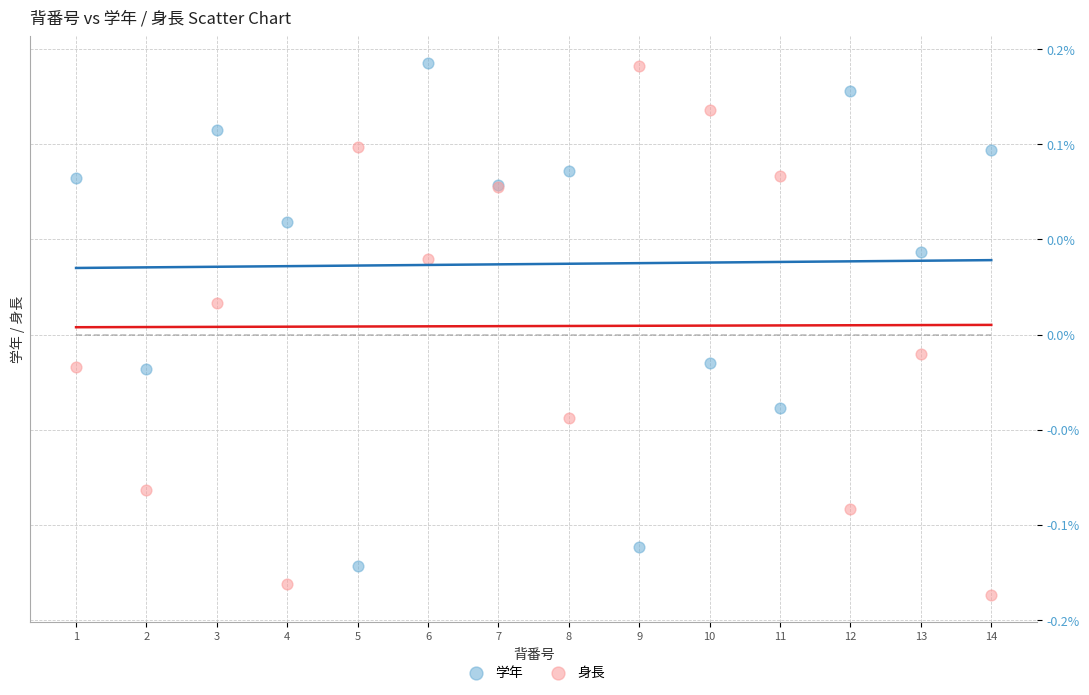

What are all the series names shown in the legend?

学年, 身長